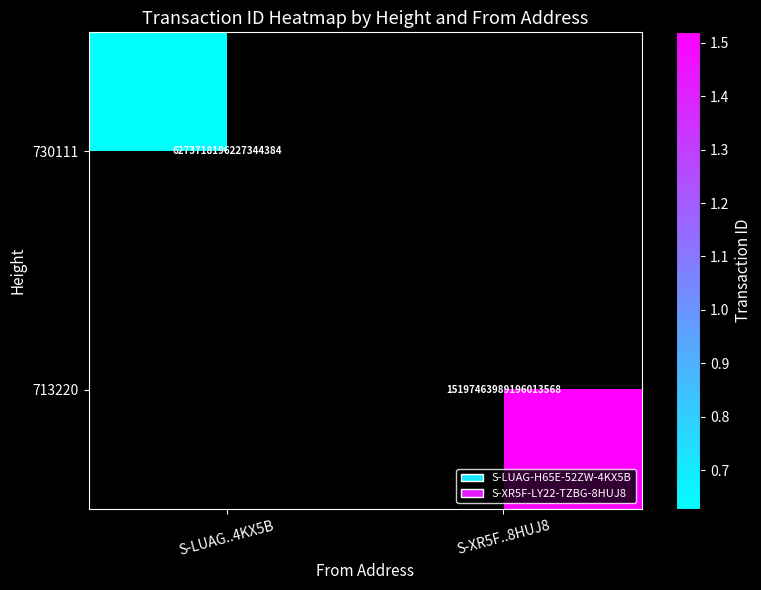

True or false: 730111 has a value of 10677305155488980992 at S-LUAG..4KX5B.

False